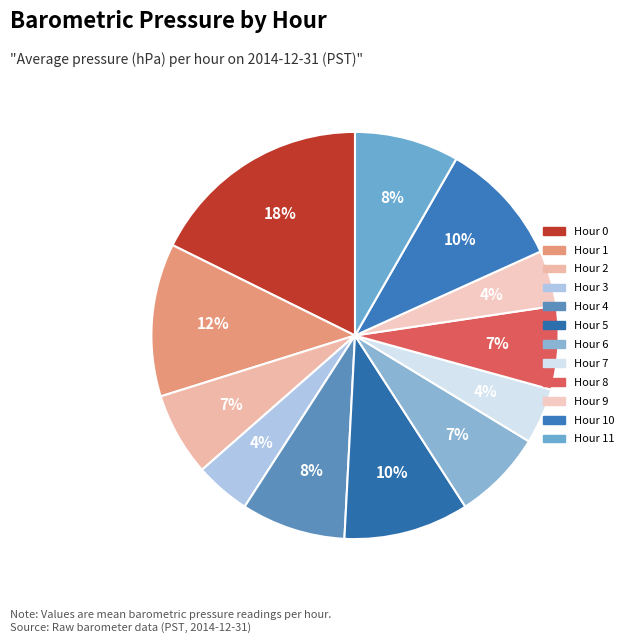

How many segments does this pie chart have?

12